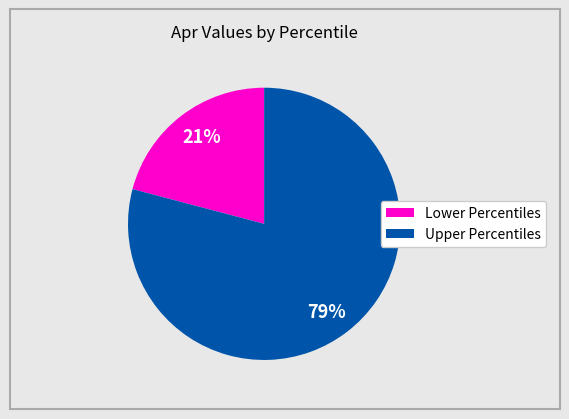

Does any single category account for the majority?

Yes